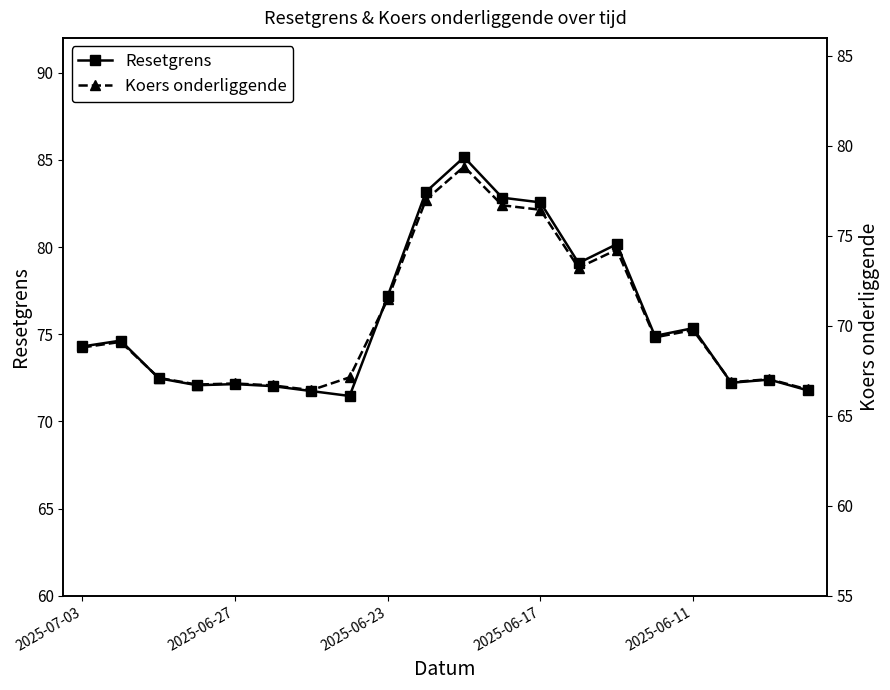

What is the minimum value shown in the chart?

66.4